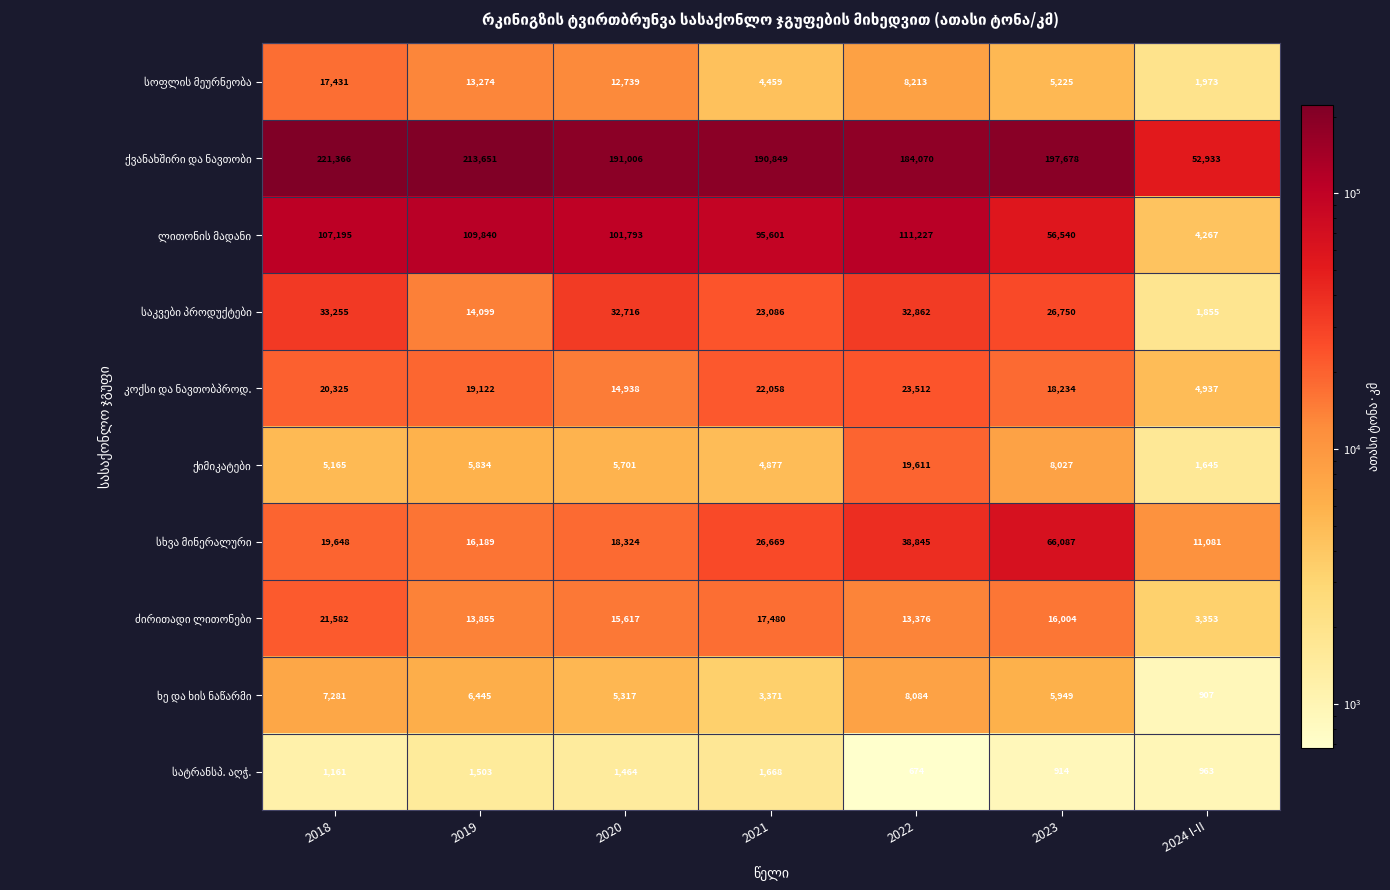

At which category does the chart reach its minimum across all series?

2022